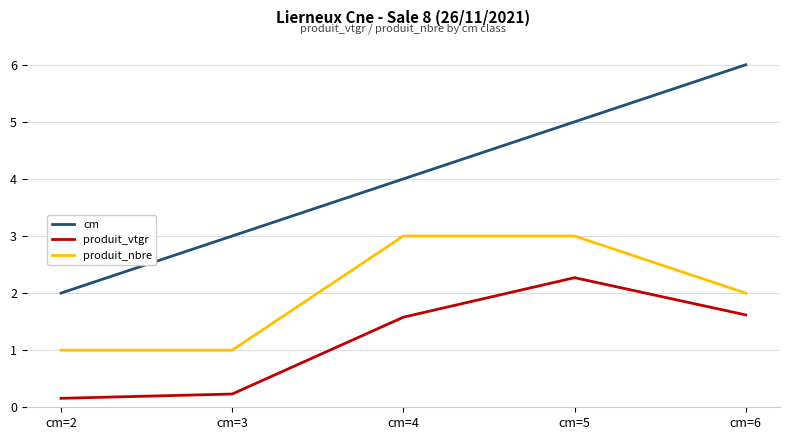

True or false: cm and produit_nbre intersect in this chart.

False